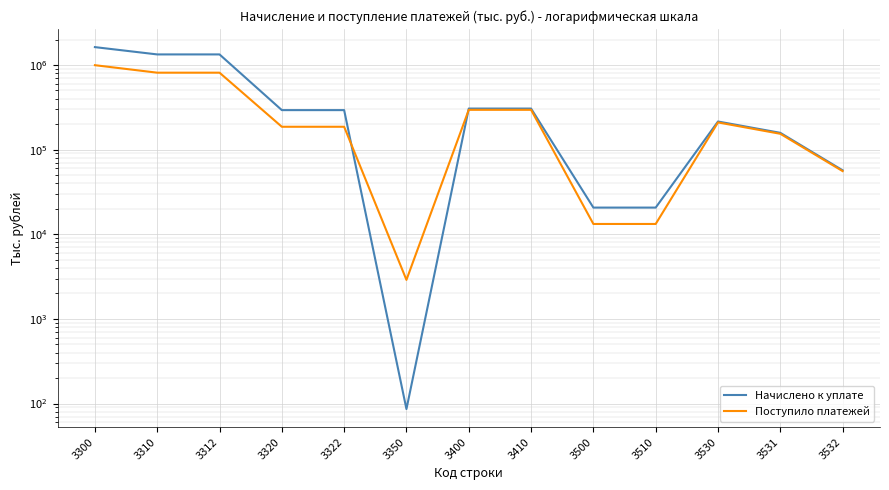

Reading left to right, extract all data points from this chart.

Начислено к уплате: 1626395	1333324	1333324	292985	292985	86	305570	305570	20655	20655	214891	157910	56981
Поступило платежей: 994613	811224	811218	186278	186278	2889	295322	295327	13229	13229	209579	153844	55735